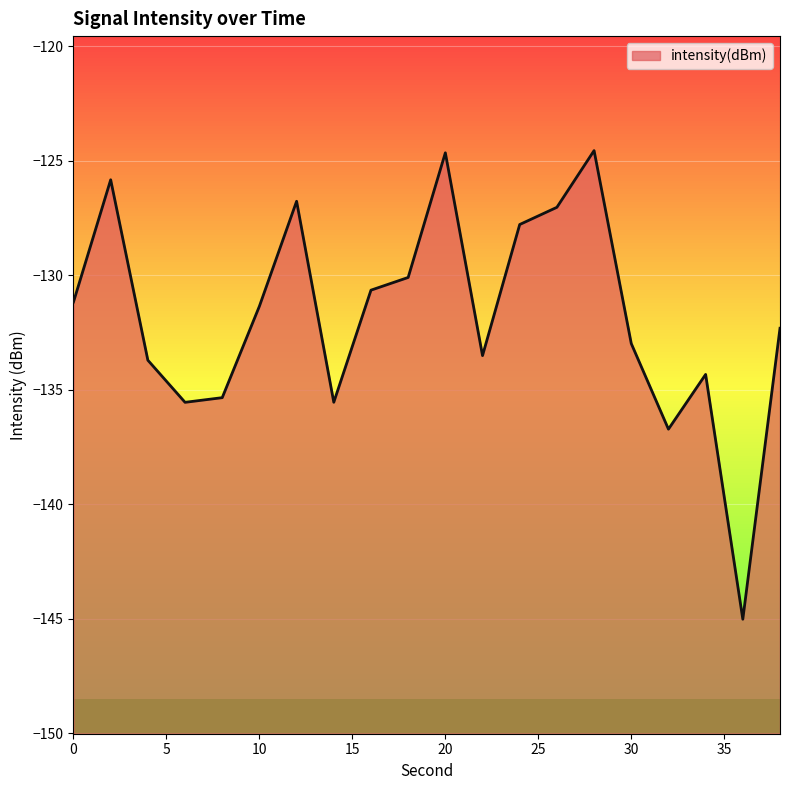

Rank the categories by value from lowest to highest.

36, 32, 6, 14, 8, 34, 4, 22, 30, 38, 10, 0, 16, 18, 24, 26, 12, 2, 20, 28